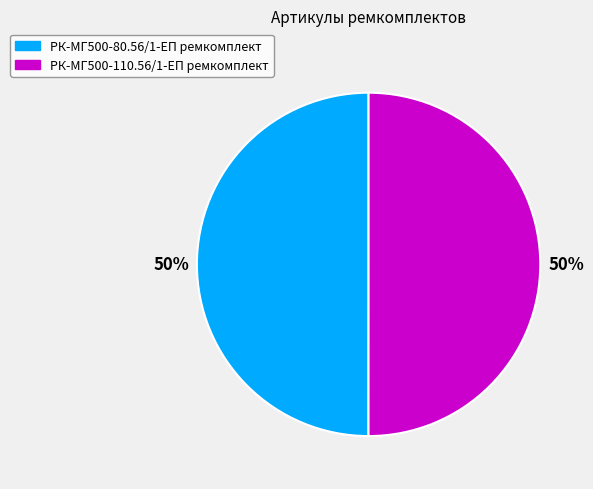

The РК-МГ500-110.56/1-ЕП ремкомплект slice represents 64% of the pie. True or false?

False